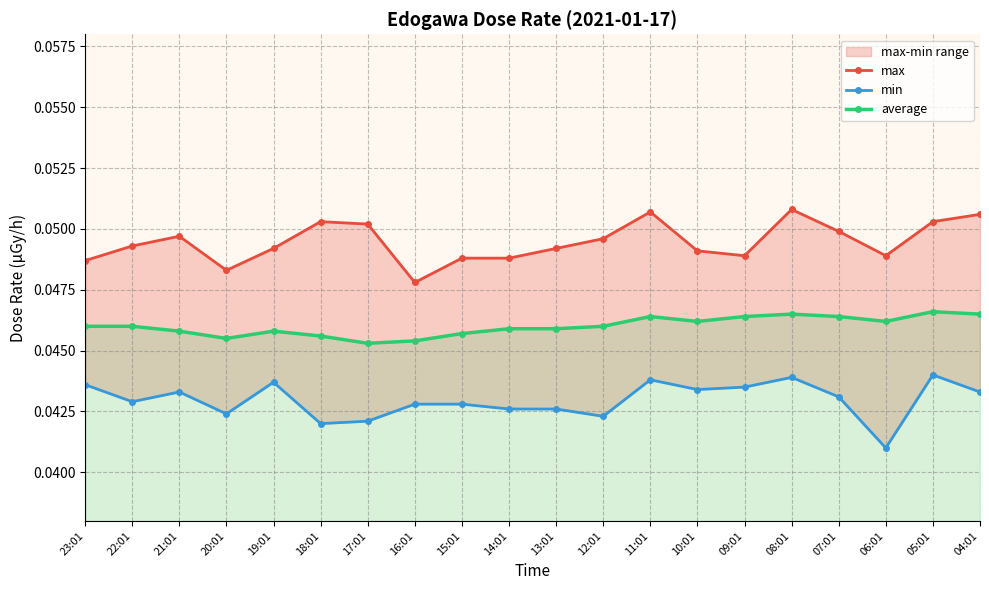

Rank the series by their maximum value, from lowest to highest.

min, average, max